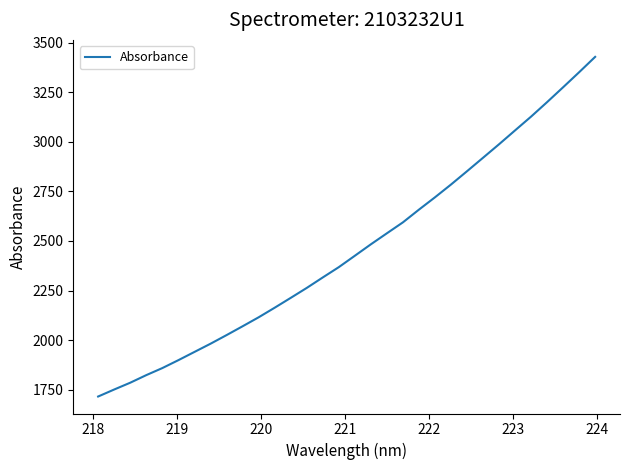

Reading right to left, transcribe all the data shown in this chart.

3427.9	3350.5	3274.7	3199.9	3126.8	3057.3	2987.4	2919.3	2851.3	2784.3	2719.9	2657.7	2593.6	2538.4	2482.8	2425.1	2367.7	2315.8	2262.9	2212.7	2163.1	2114.8	2069.6	2025.0	1981.6	1940.2	1898.8	1858.9	1823.4	1785.1	1750.8	1715.5